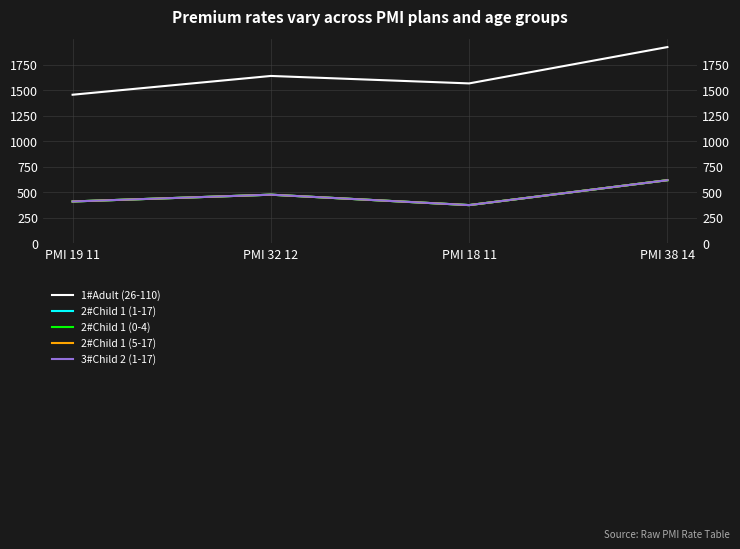

What is the difference between the maximum and minimum values in the 3#Child 2 (1-17) series?

243.8